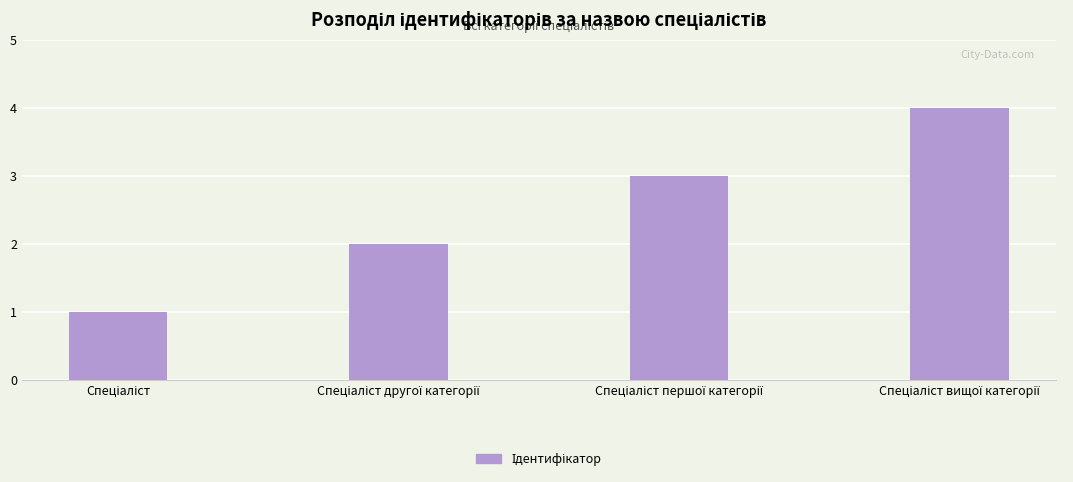

What is the difference between the maximum and minimum values?

3